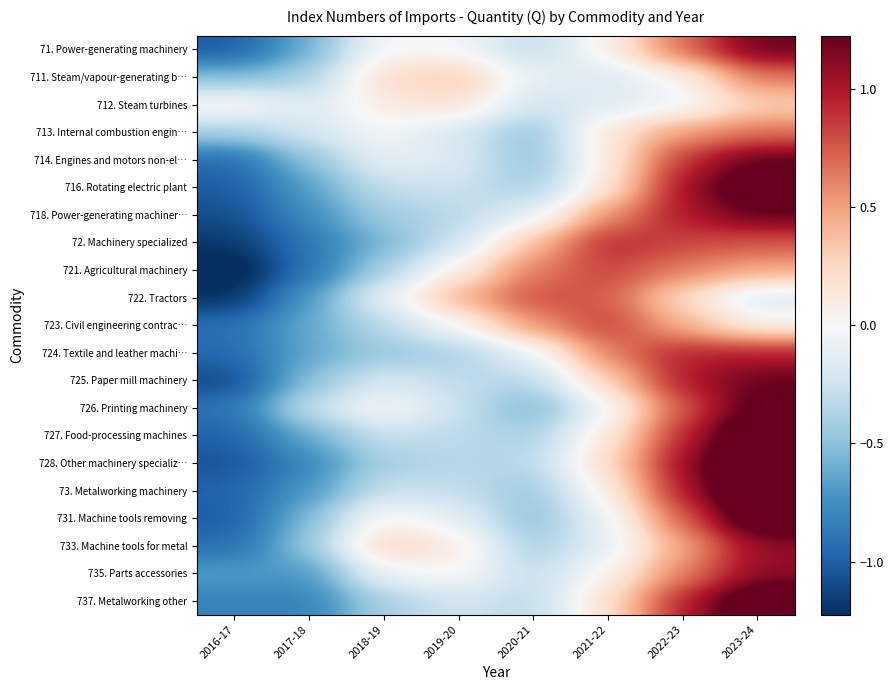

At which category is the sum across all series the highest?

2023-24